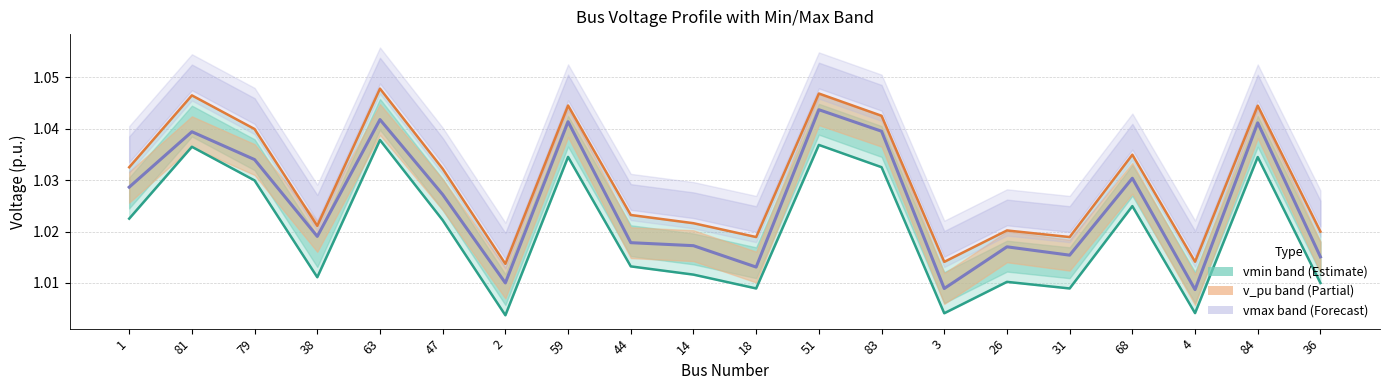

True or false: vmin and vmax intersect in this chart.

False